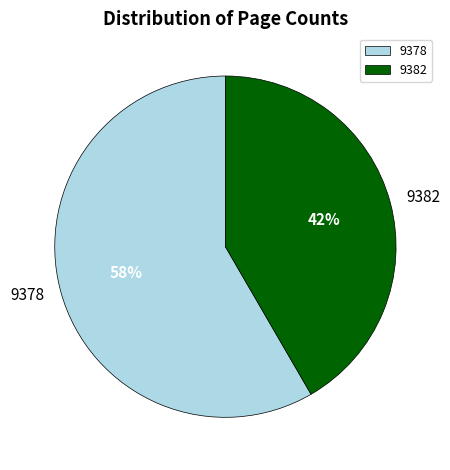

What is the ratio of the value at 9382 to the value at 9378?

0.7